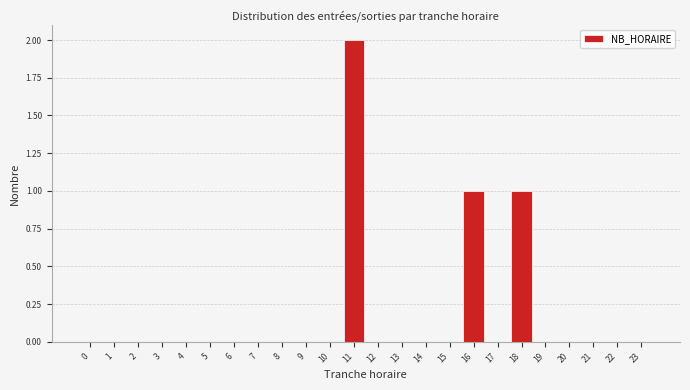

Reading right to left, what are all the values shown in this chart?

23=0	22=0	21=0	20=0	19=0	18=1	17=0	16=1	15=0	14=0	13=0	12=0	11=2	10=0	9=0	8=0	7=0	6=0	5=0	4=0	3=0	2=0	1=0	0=0